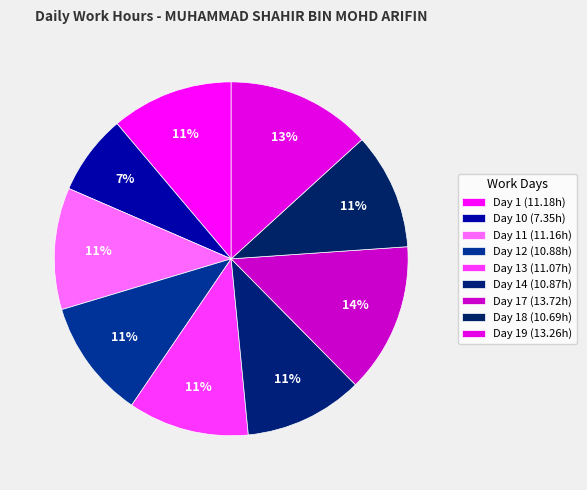

Which slice is the smallest?

Day 10